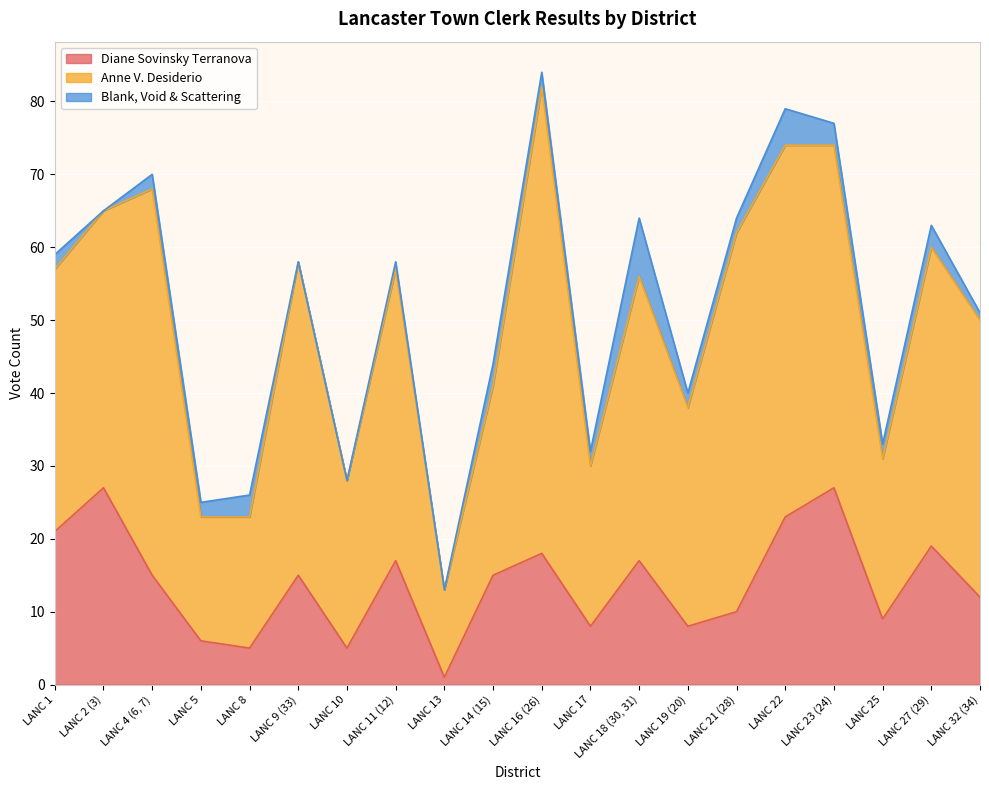

Between LANC 5 and LANC 32 (34), which series saw the biggest shift?

Anne V. Desiderio